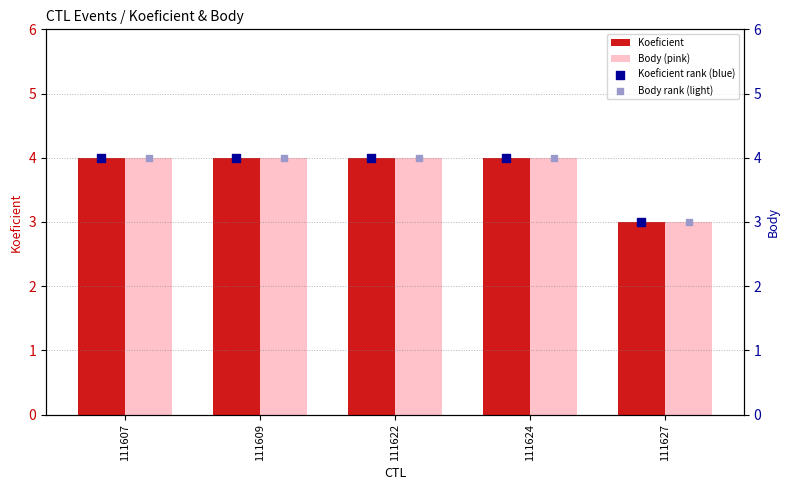

Which series contains the highest Y value?

Koeficient